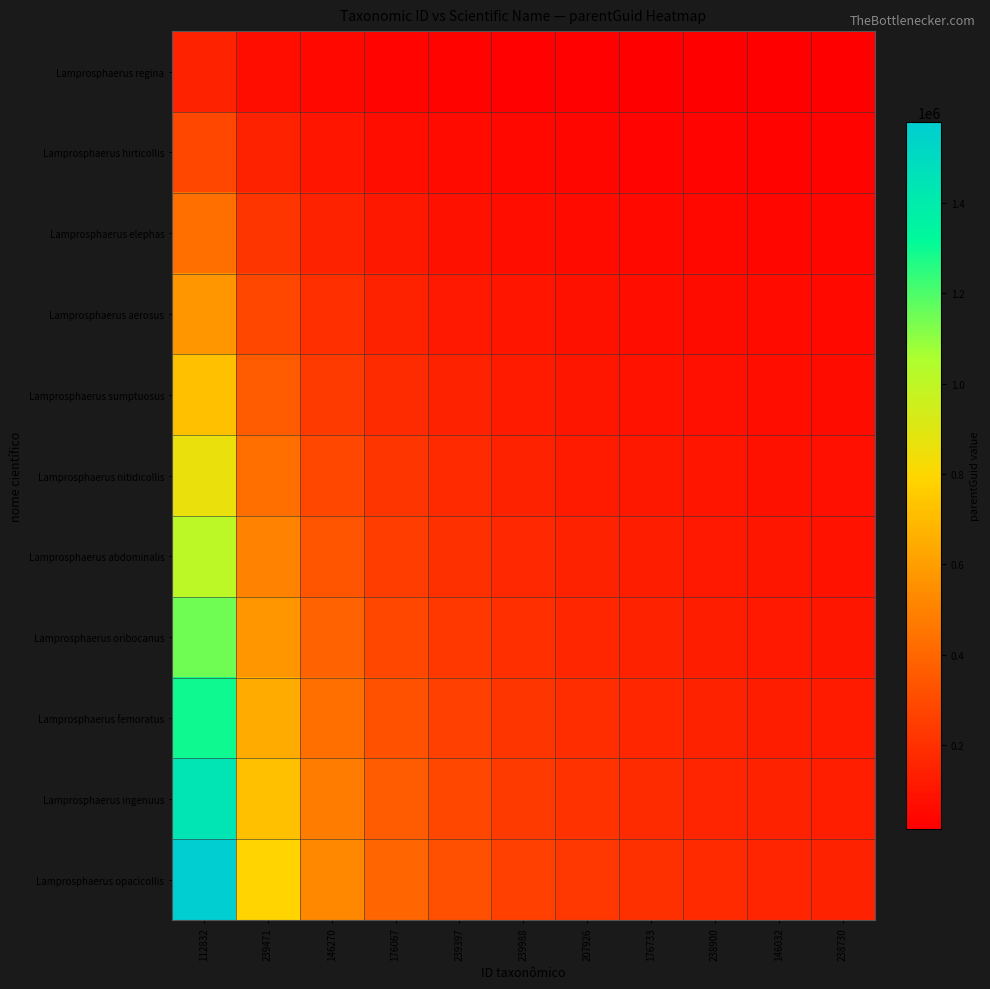

What is the total value across all series at 112832?

9478128.0